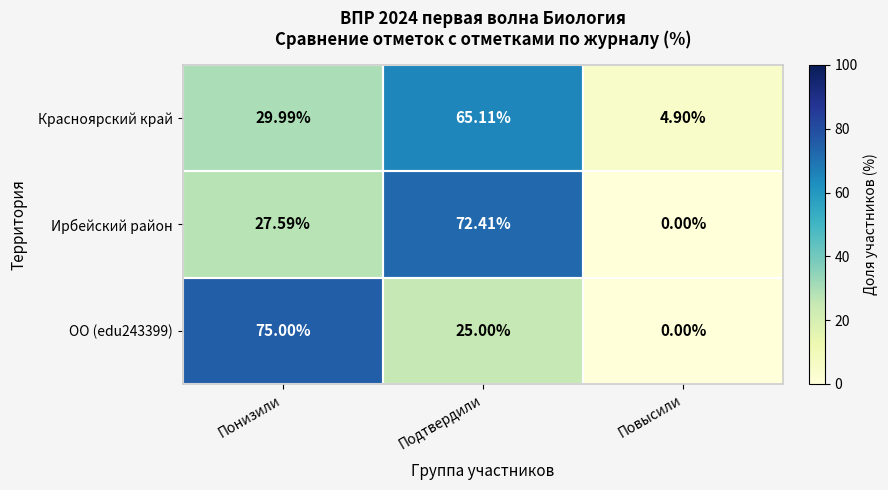

List the labels in order of ОО (edu243399) value, largest first.

Понизили, Подтвердили, Повысили